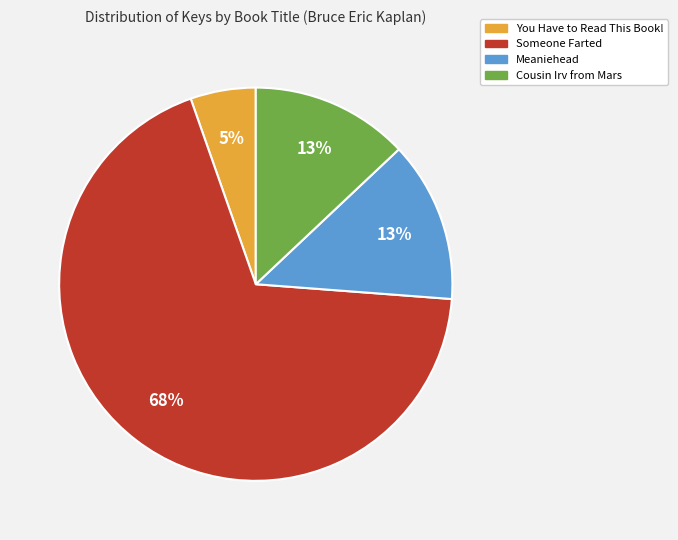

True or false: Someone Farted accounts for 77% of the total.

False